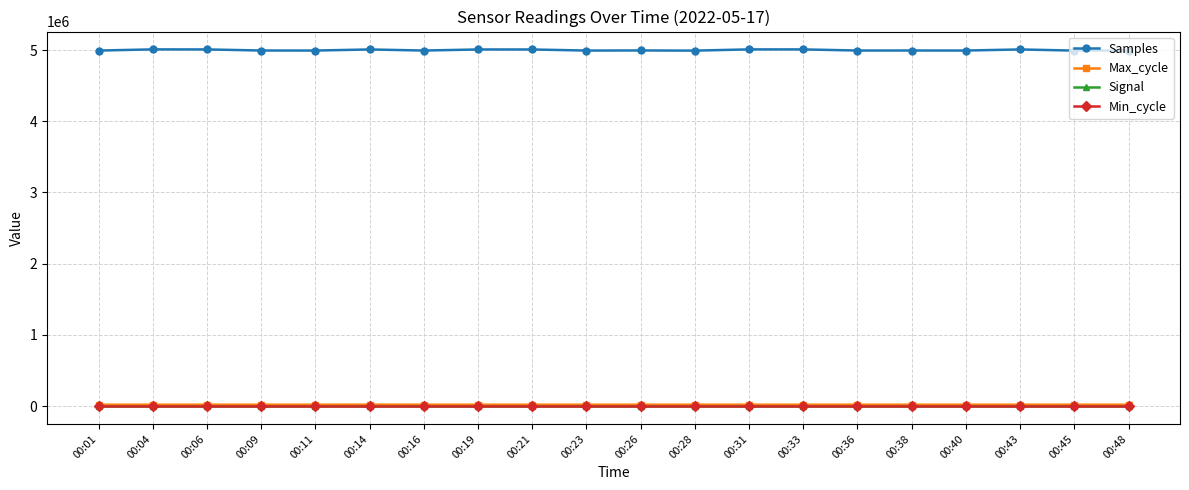

What is the value of the Min_cycle point at the 9th from the left?

28